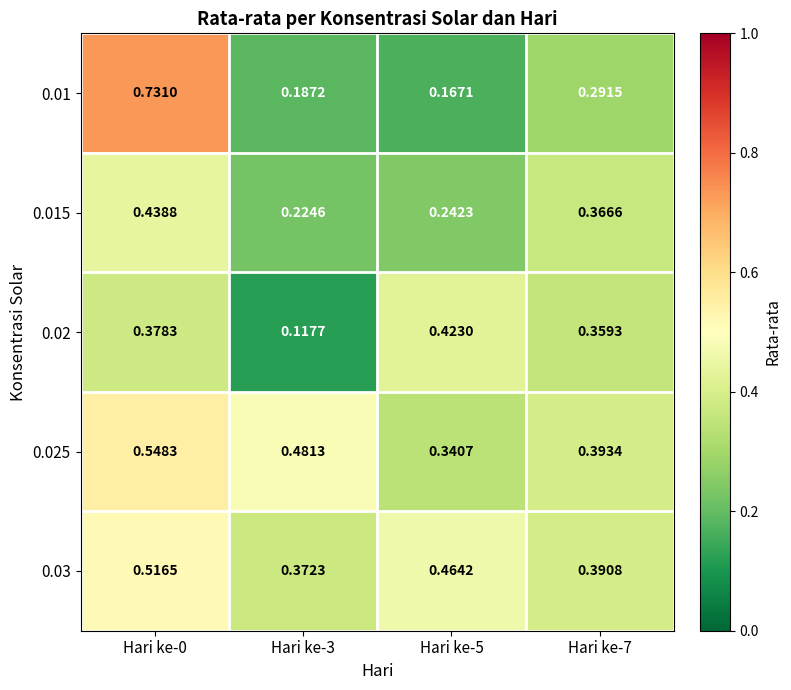

Is the value of 0.015 at Hari ke-5 greater than the value of 0.02 at Hari ke-5?

No